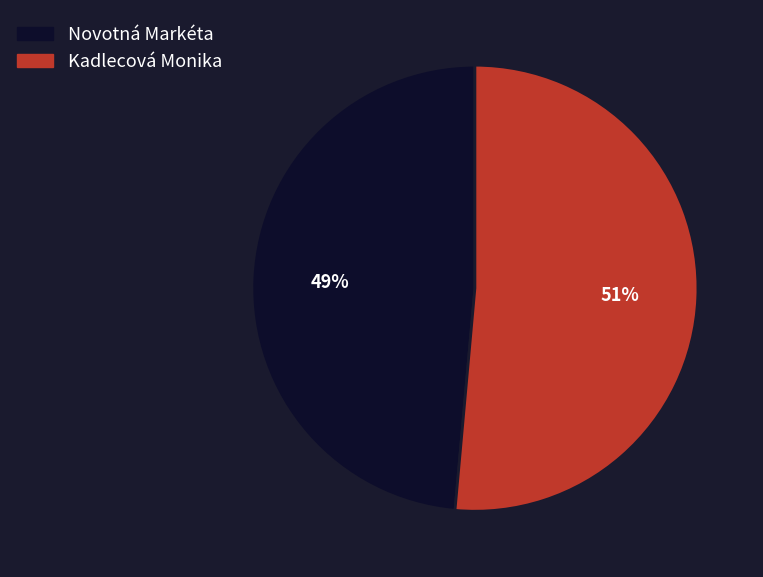

Rank the categories by value from lowest to highest.

Novotná Markéta, Kadlecová Monika